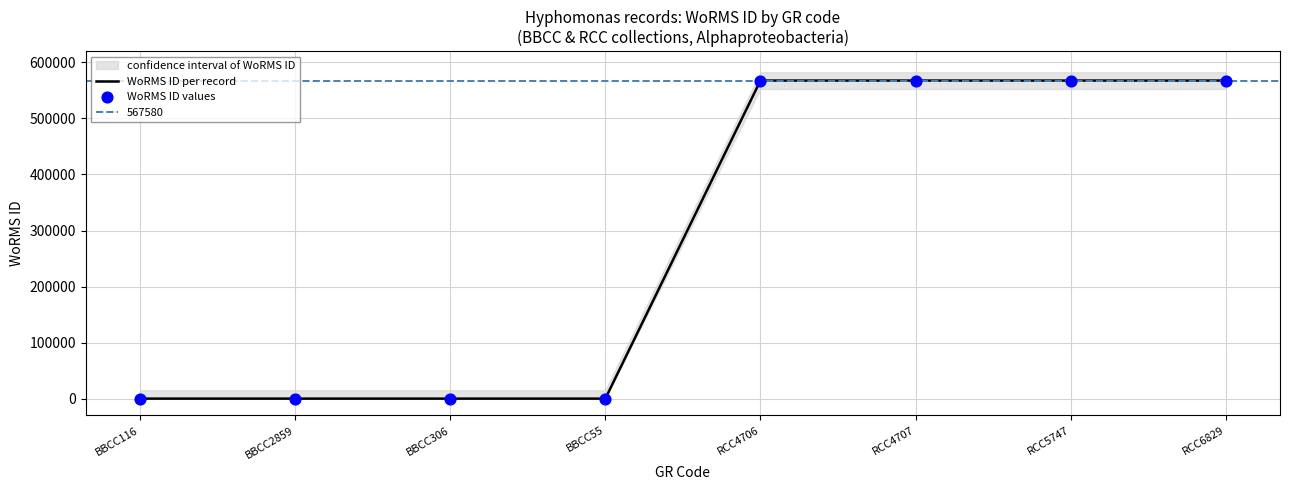

Which series has the widest spread of Y values?

WoRMS ID per record